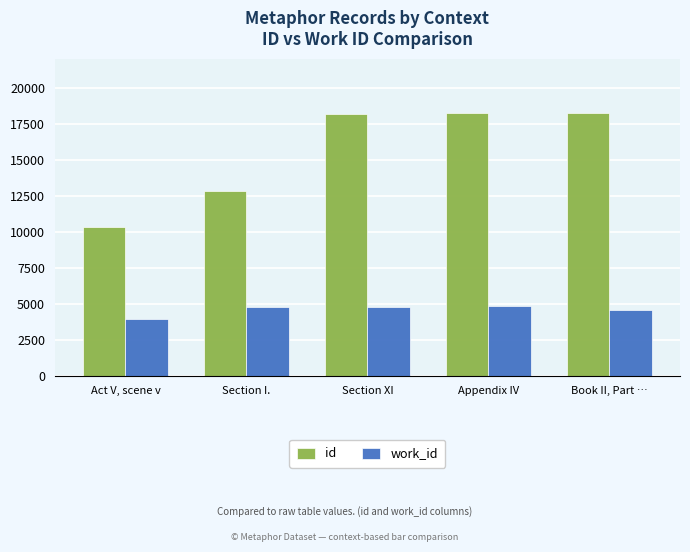

What is the average value of the work_id series?

4612